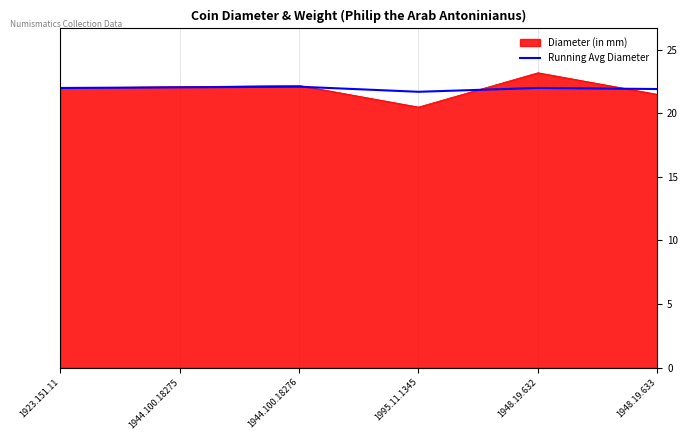

At which label does the data first exceed 22?

1944.100.18275